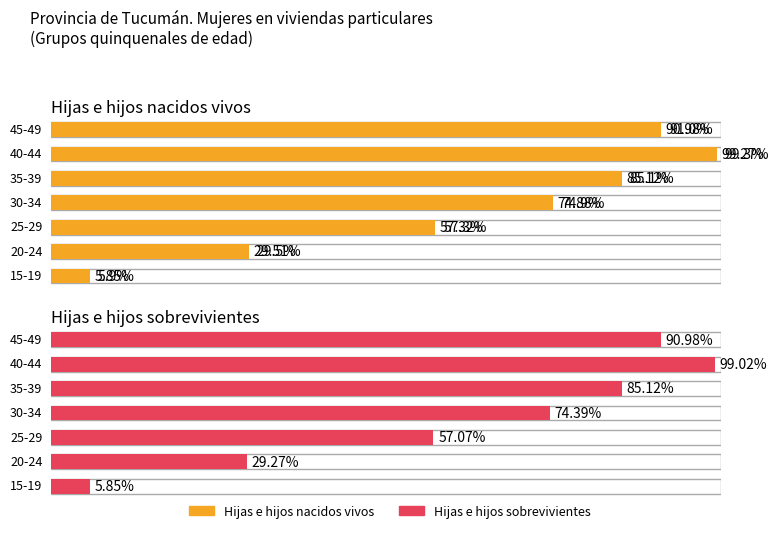

Does the chart contain any negative values?

No